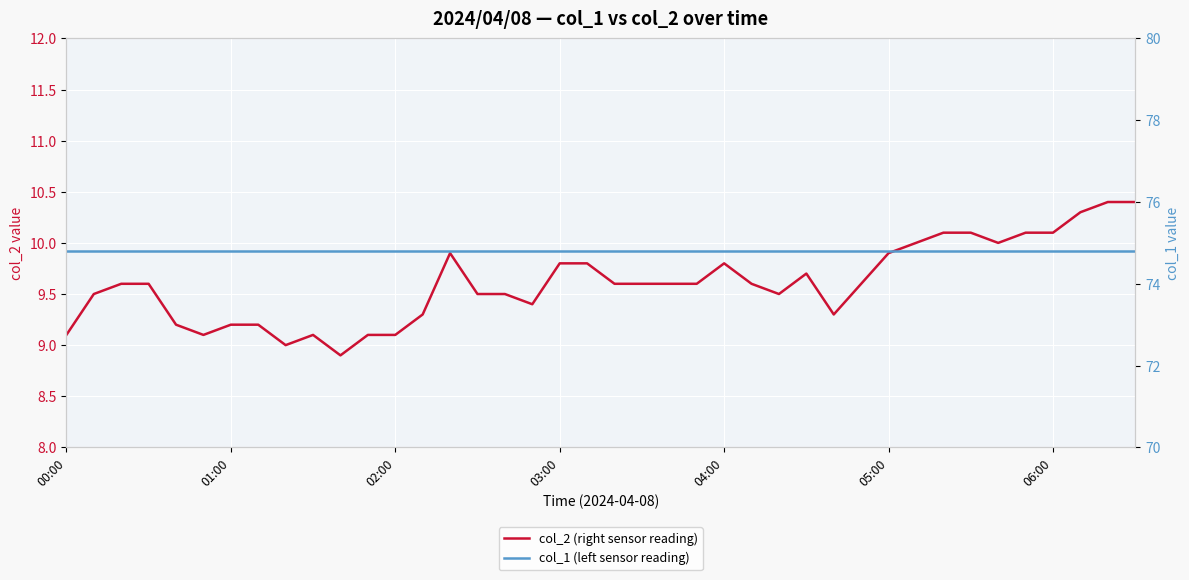

Reading left to right, what are all the values shown in this chart?

col_2 (right sensor reading): 9.1	9.5	9.6	9.6	9.2	9.1	9.2	9.2	9.0	9.1	8.9	9.1	9.1	9.3	9.9	9.5	9.5	9.4	9.8	9.8	9.6	9.6	9.6	9.6	9.8	9.6	9.5	9.7	9.3	9.6	9.9	10.0	10.1	10.1	10.0	10.1	10.1	10.3	10.4	10.4
col_1 (left sensor reading): 74.8	74.8	74.8	74.8	74.8	74.8	74.8	74.8	74.8	74.8	74.8	74.8	74.8	74.8	74.8	74.8	74.8	74.8	74.8	74.8	74.8	74.8	74.8	74.8	74.8	74.8	74.8	74.8	74.8	74.8	74.8	74.8	74.8	74.8	74.8	74.8	74.8	74.8	74.8	74.8